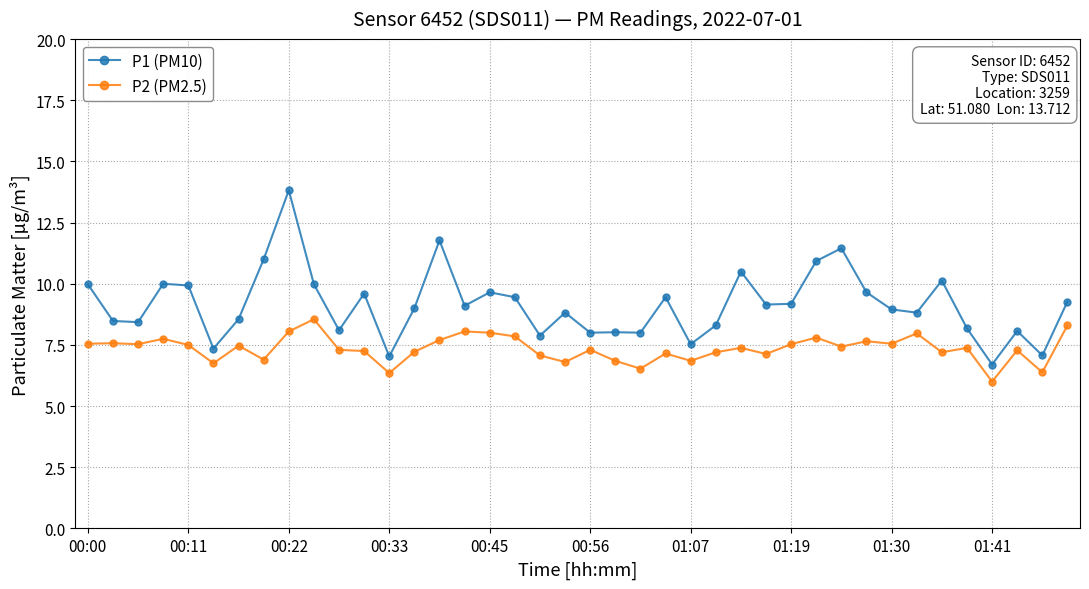

True or false: P2 (PM2.5) and P1 (PM10) cross at least once.

False